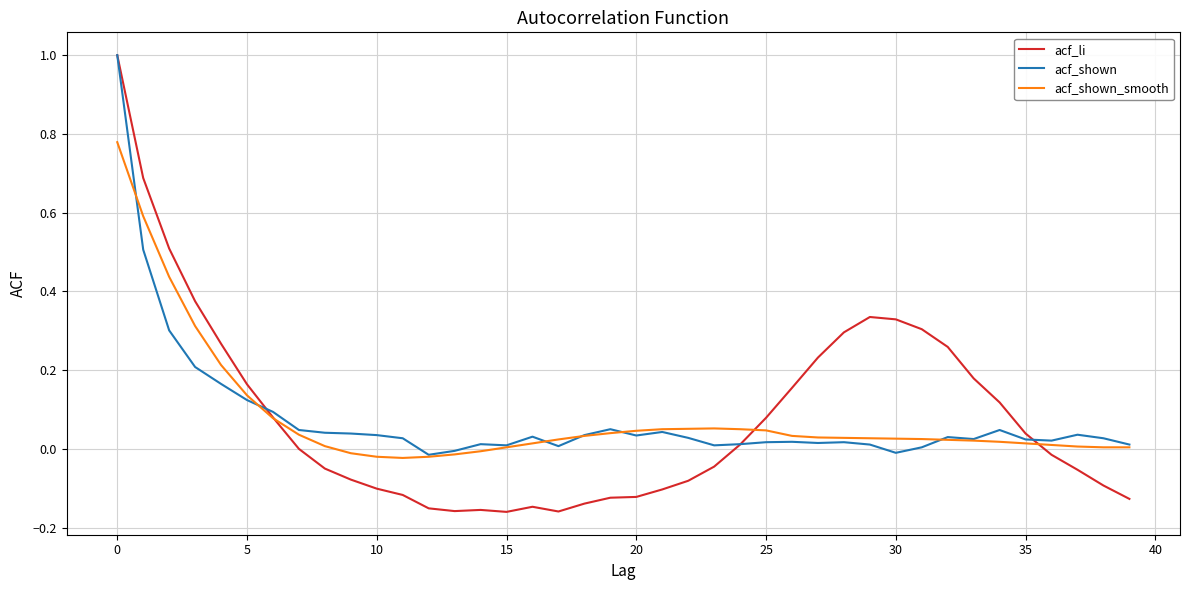

Which series has the largest range (max minus min)?

acf_li